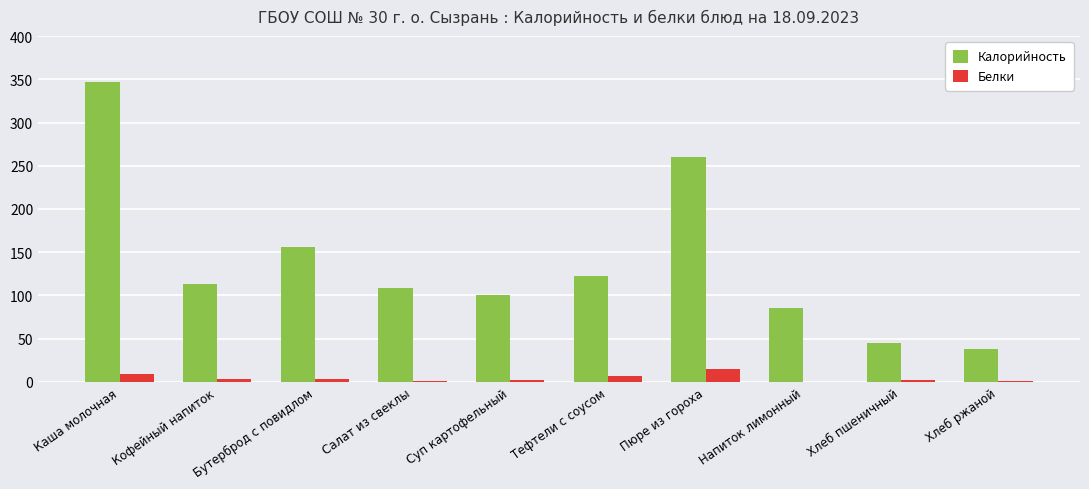

Is it true that Калорийность equals 41 at Напиток лимонный?

False